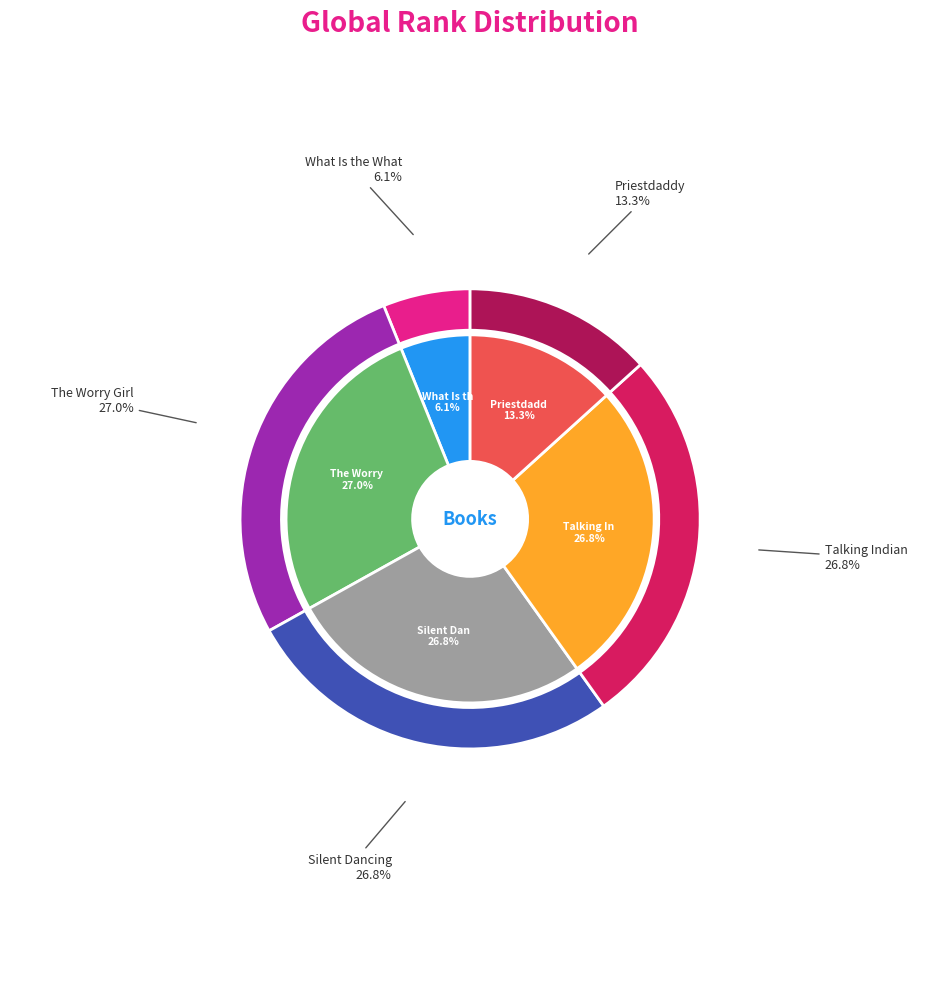

Approximately how many times larger is the value at Silent Dancing compared to The Worry Girl?

1.0